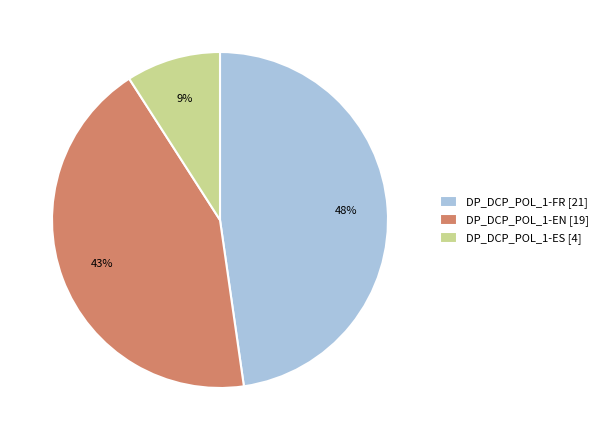

Rank the categories by value from lowest to highest.

DP_DCP_POL_1-ES [4], DP_DCP_POL_1-EN [19], DP_DCP_POL_1-FR [21]